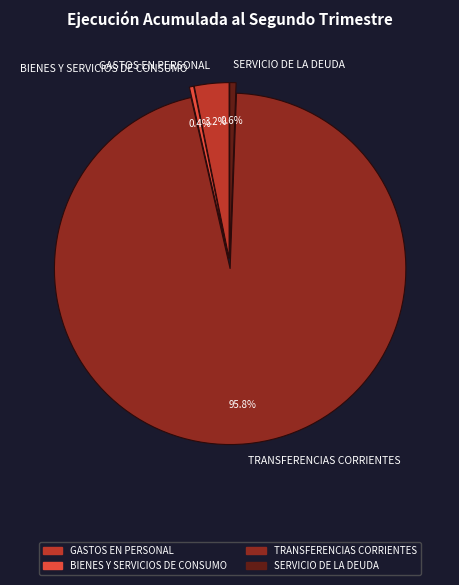

What is the majority slice?

TRANSFERENCIAS CORRIENTES